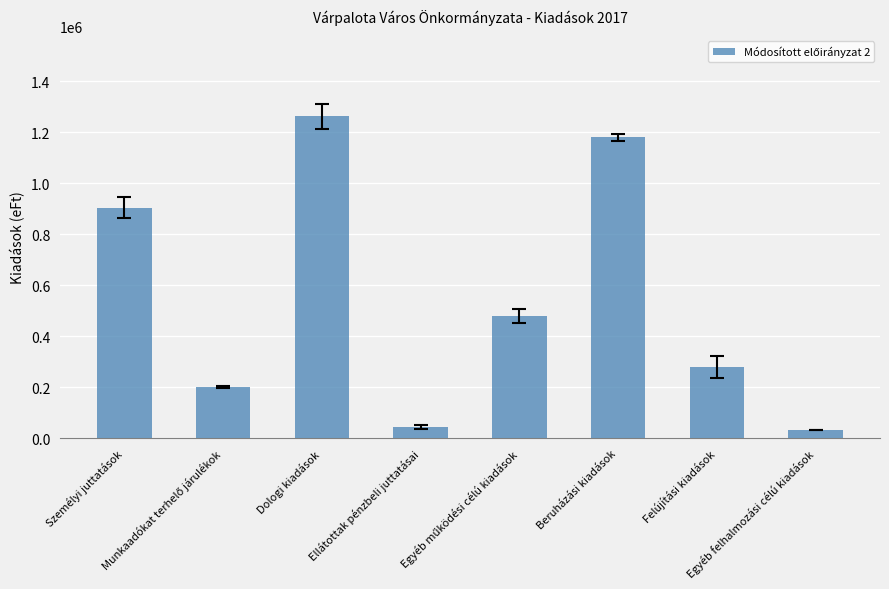

What is the difference between the values at Ellátottak pénzbeli juttatásai and Dologi kiadások?

1217526